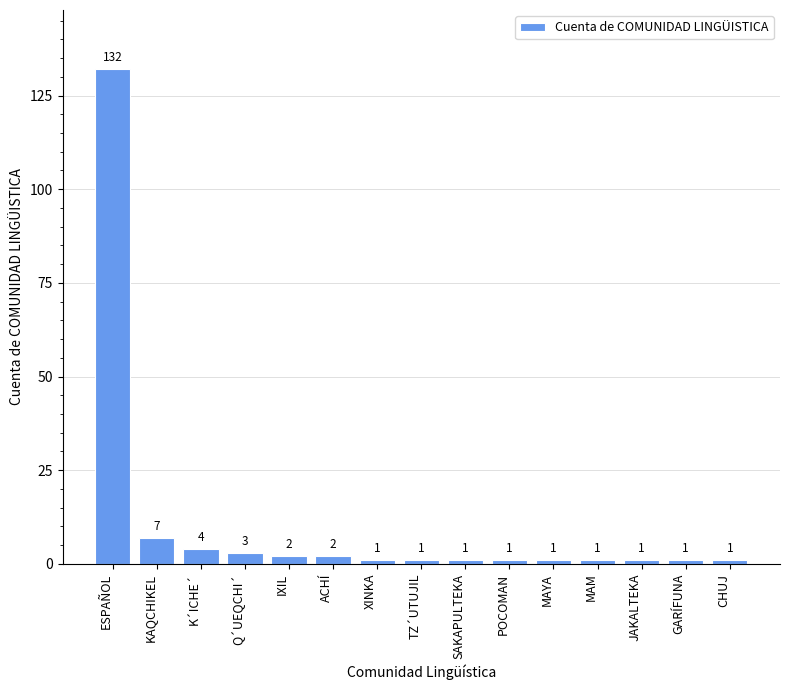

How many data points does each series have?

15